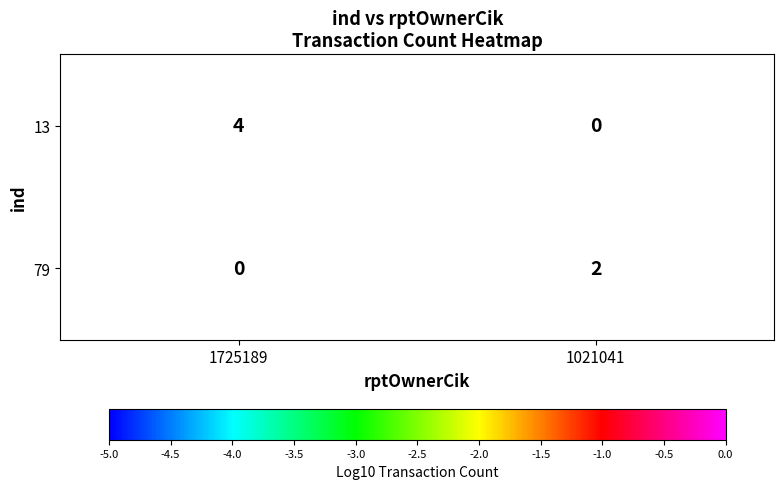

Which category has the lowest value in the 13 series?

1725189